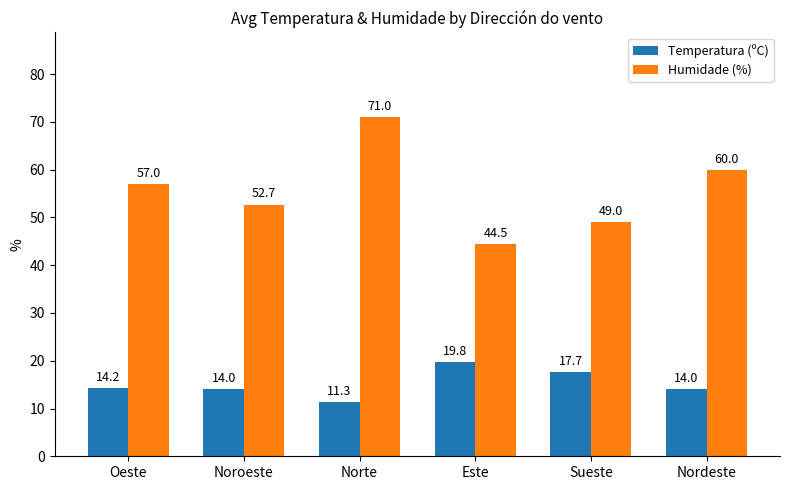

Count the number of data series in this chart.

2